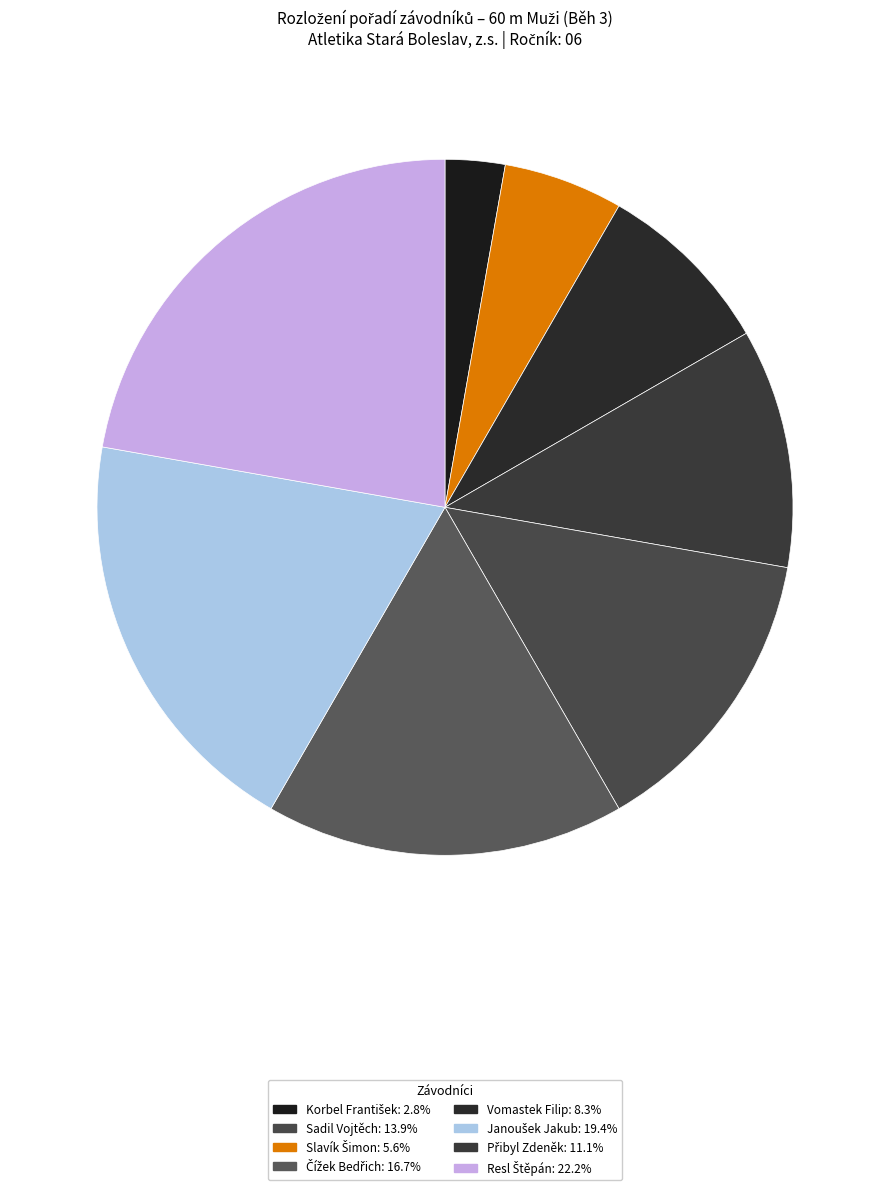

Which slice is the largest?

Resl Štěpán